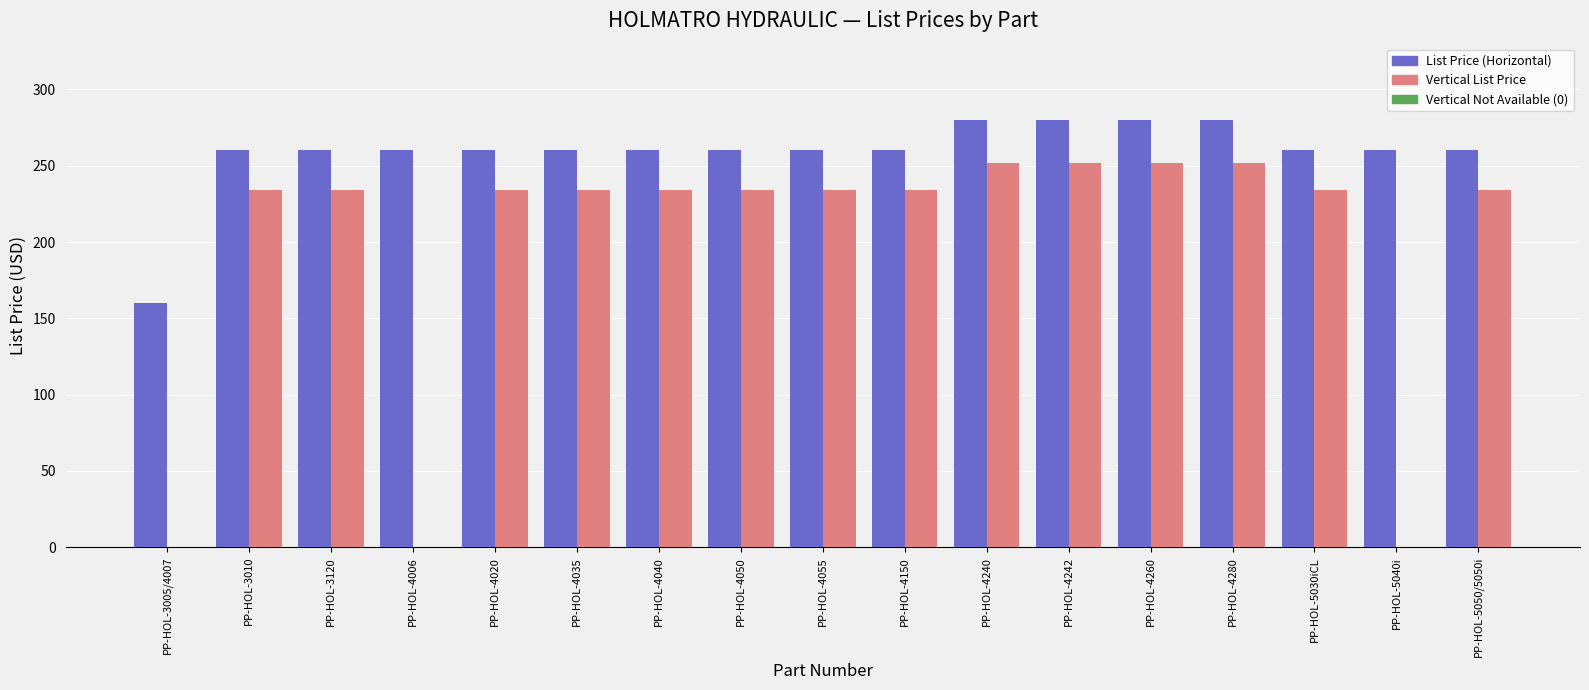

What is the total value across all series at PP-HOL-4242?

532